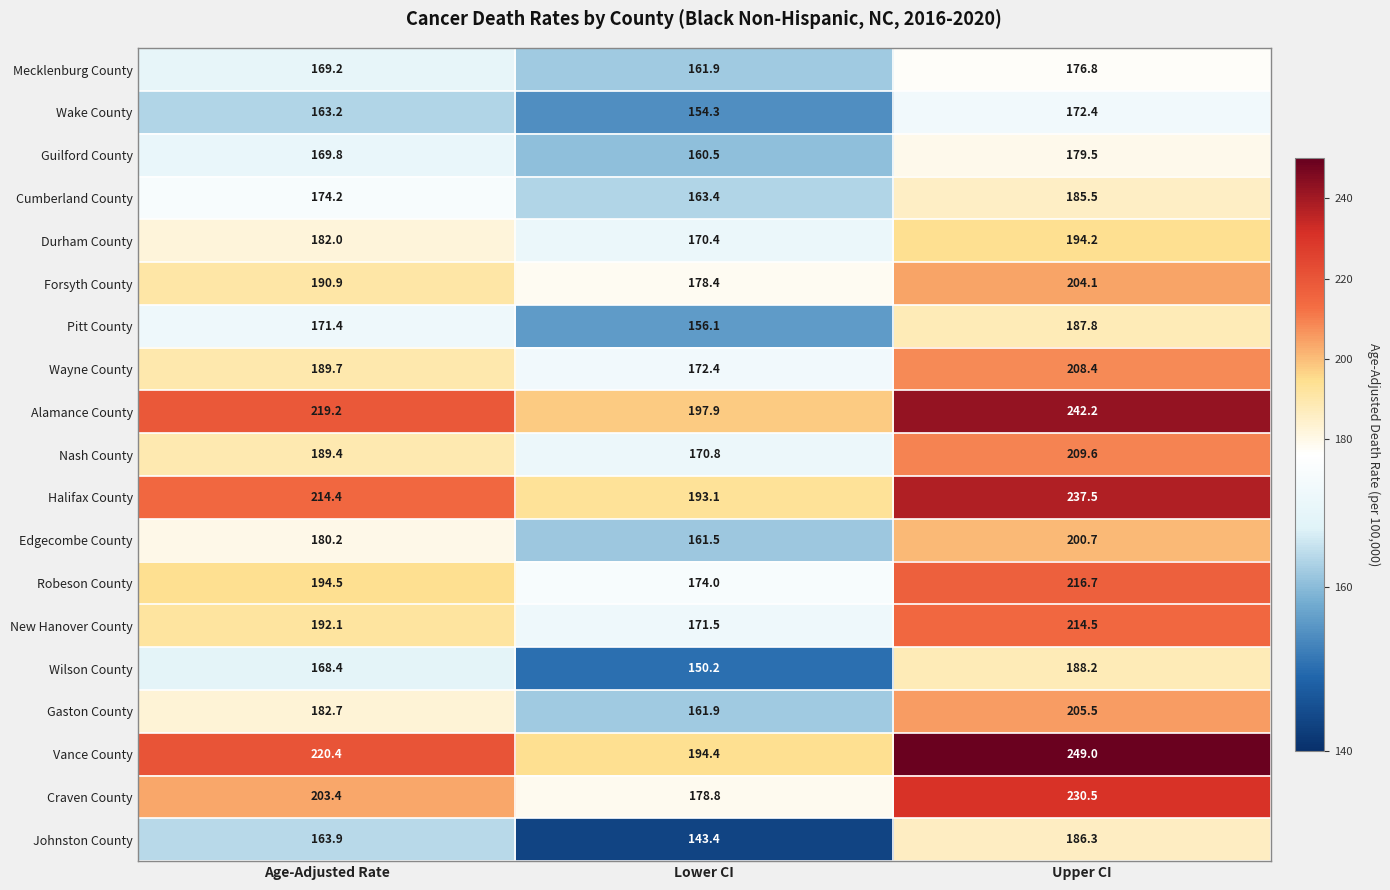

What is the approximate value of Guilford County at Lower CI?

160.5